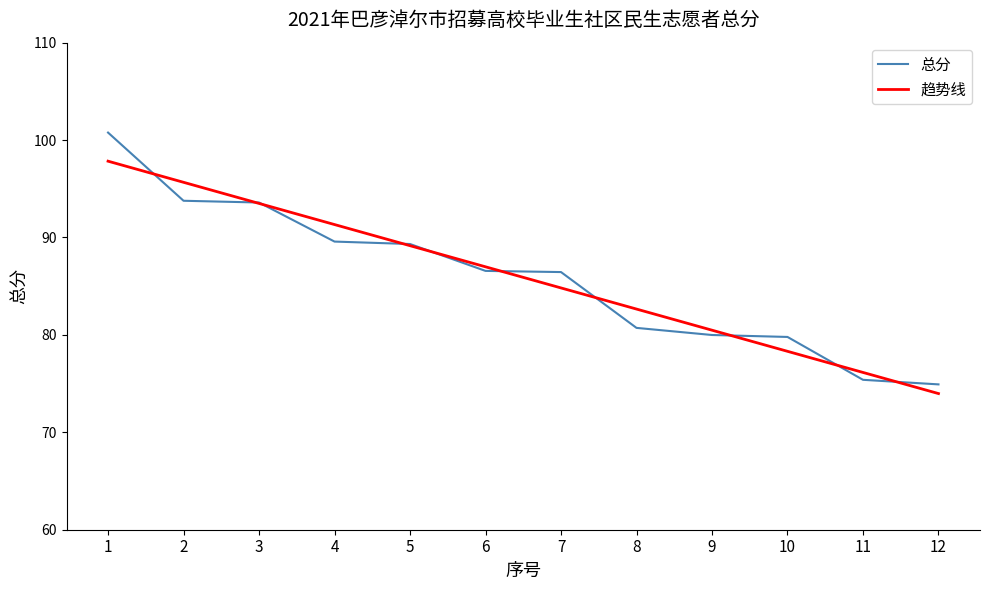

The 趋势线 series shows 126.6 at 12. True or false?

False